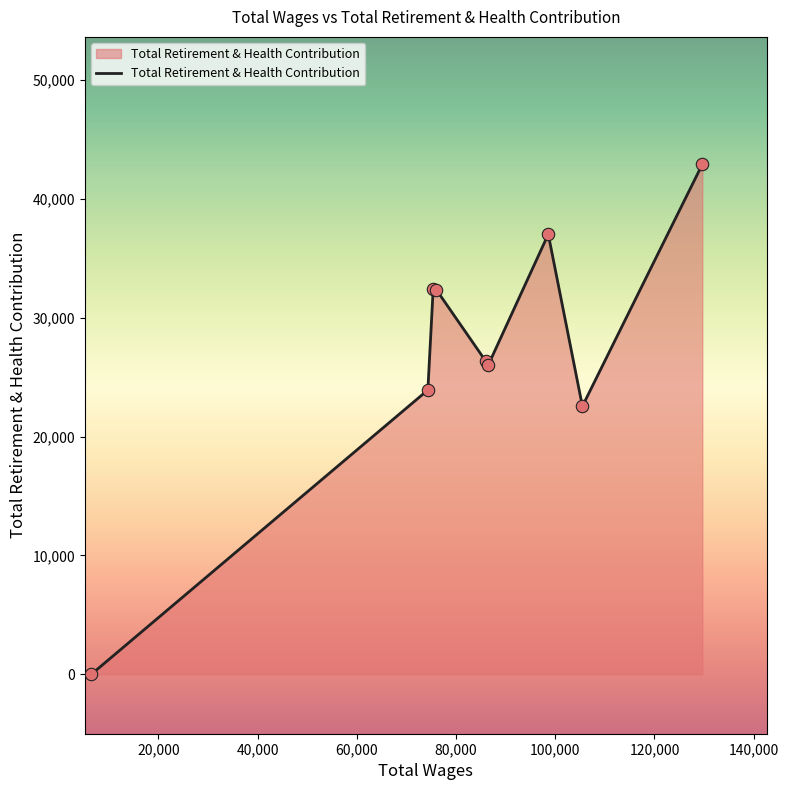

What is the difference between the maximum and minimum values?

42910